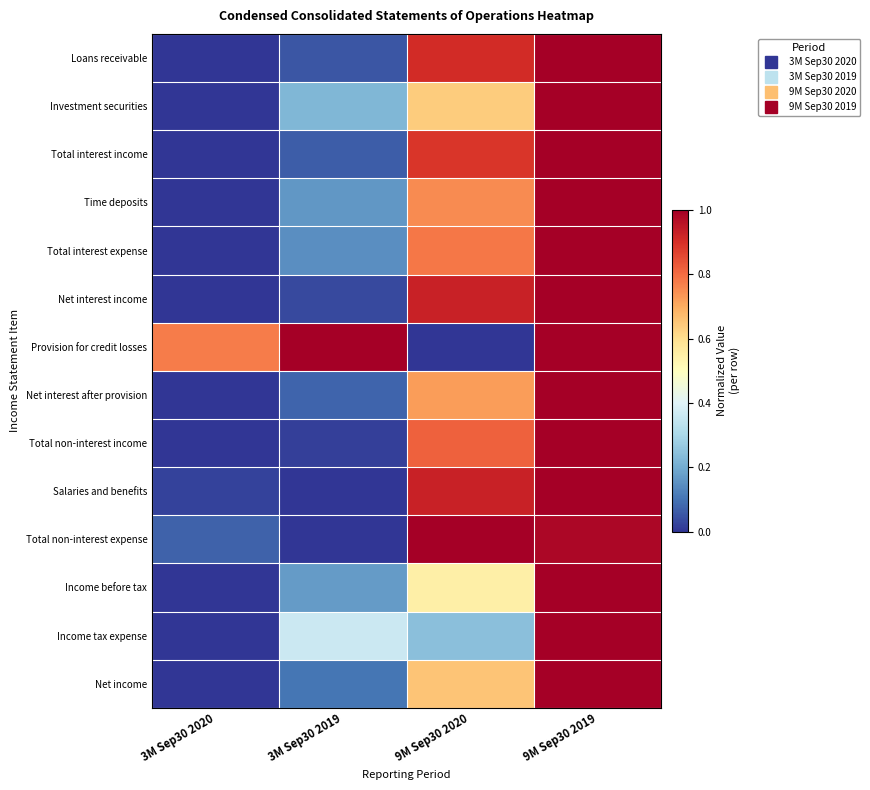

At 3M Sep30 2019, list the series in order from smallest to largest.

Salaries and benefits, Total non-interest expense, Total non-interest income, Net interest income, Loans receivable, Total interest income, Net interest after provision, Net income, Total interest expense, Time deposits, Income before tax, Investment securities, Income tax expense, Provision for credit losses